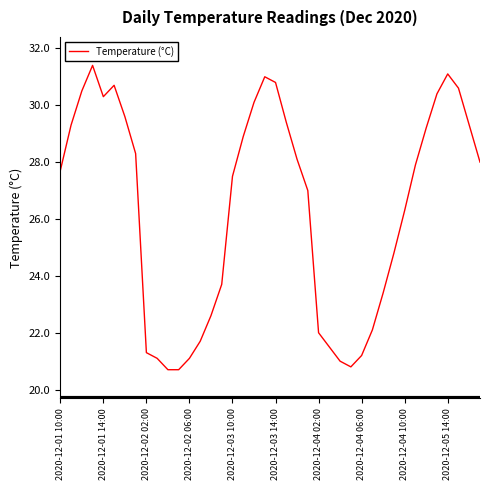

What is the greatest value displayed?

31.4